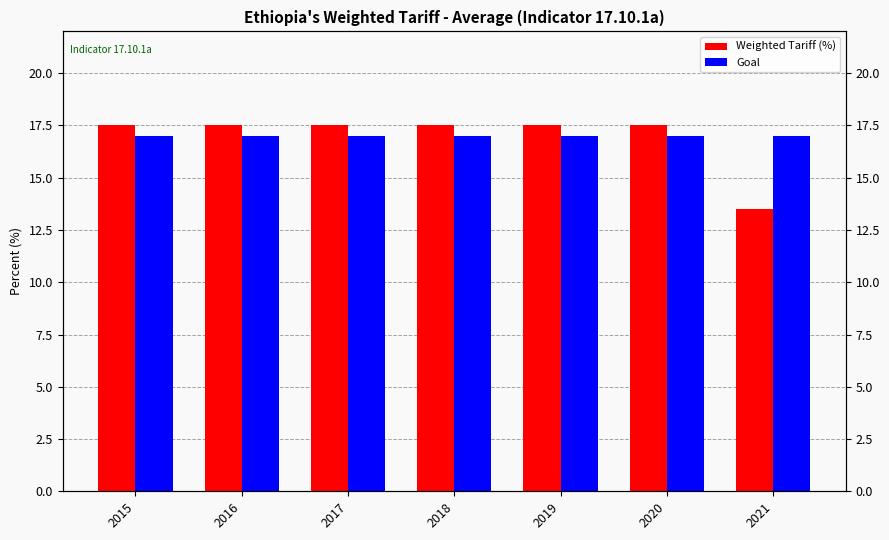

How many groups of bars are there?

7